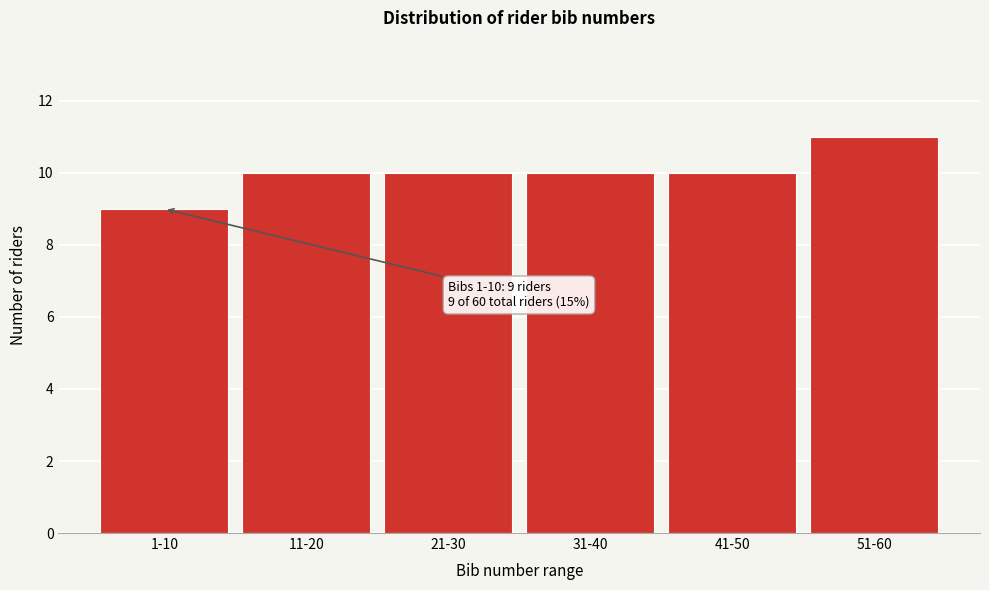

Reading left to right, transcribe all the data shown in this chart.

9	10	10	10	10	11